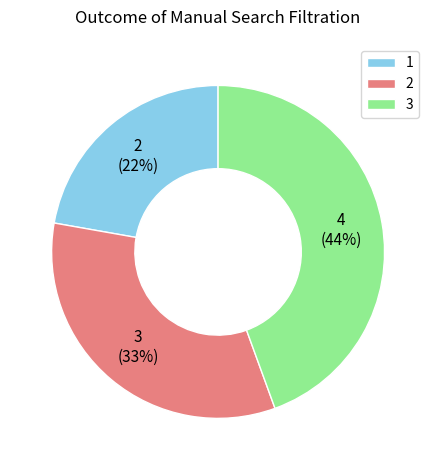

Count the number of slices in the pie.

3